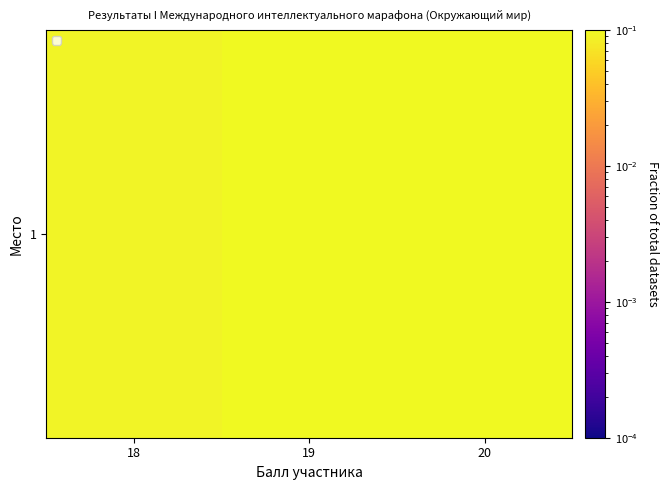

True or false: the data shows 0.4 at 19.

True